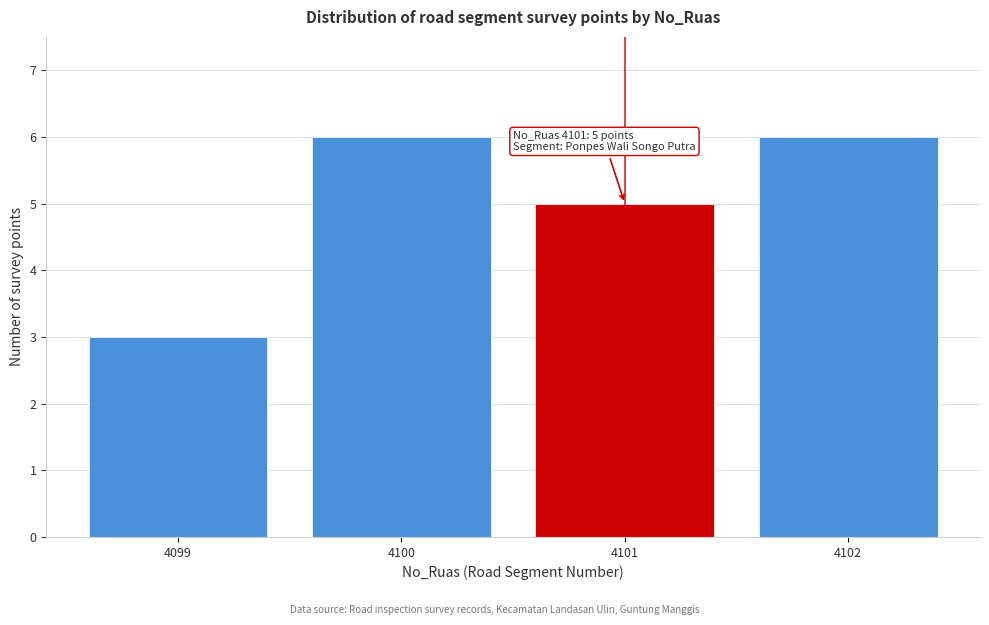

Reading left to right, transcribe all the data shown in this chart.

4099=3	4100=6	4101=5	4102=6